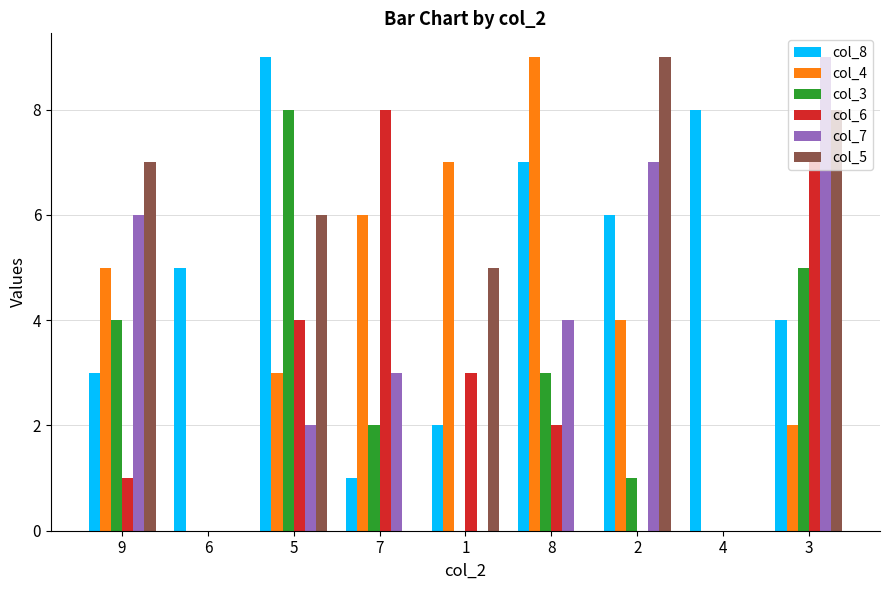

Which series changed the most between 9 and 1?

col_7